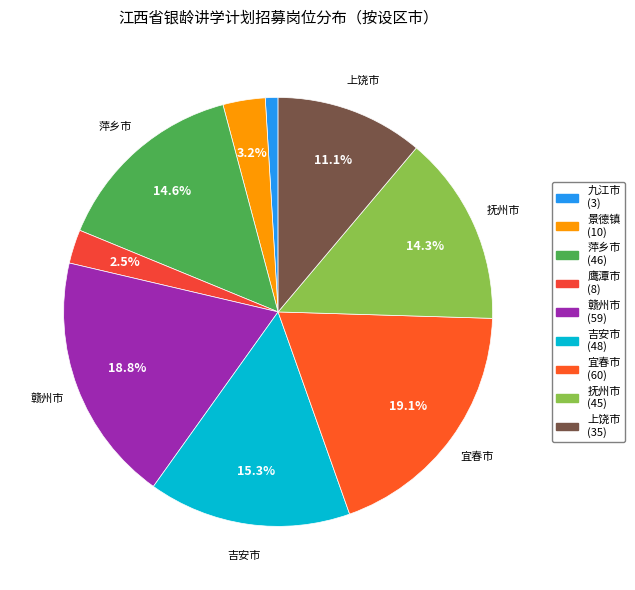

What is the smallest slice in the pie chart?

九江市